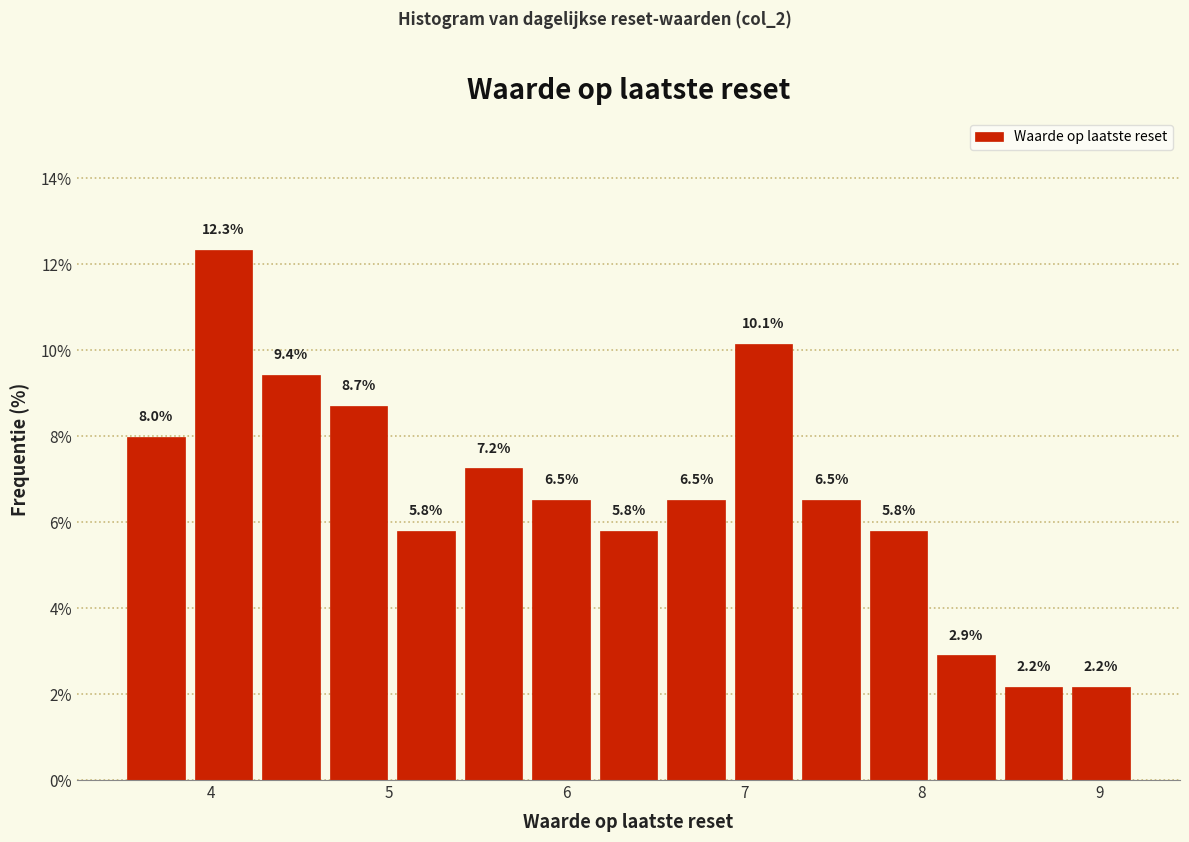

Around what value on the x-axis is the tallest bar? Give the approximate position of its centre, as read against the axis.

4.1